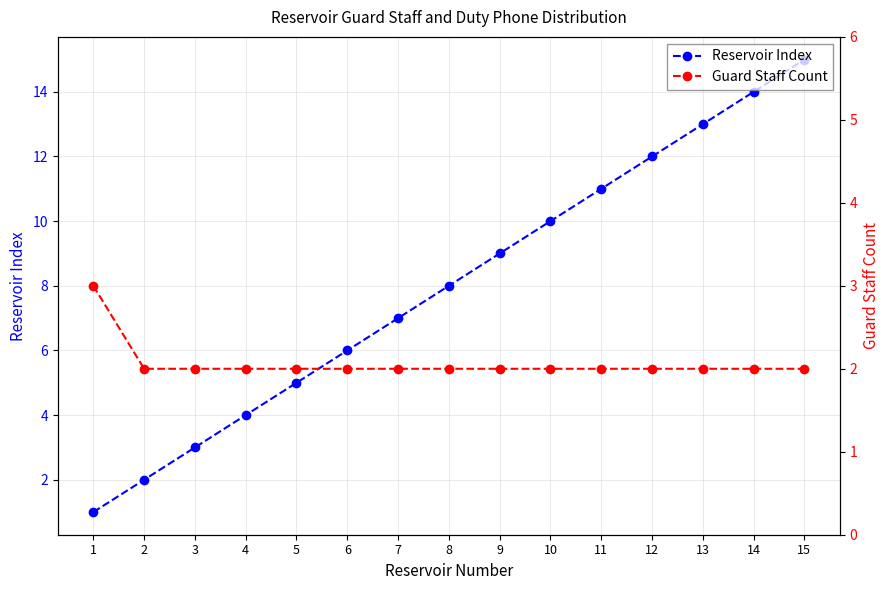

How many series are shown in this chart?

2